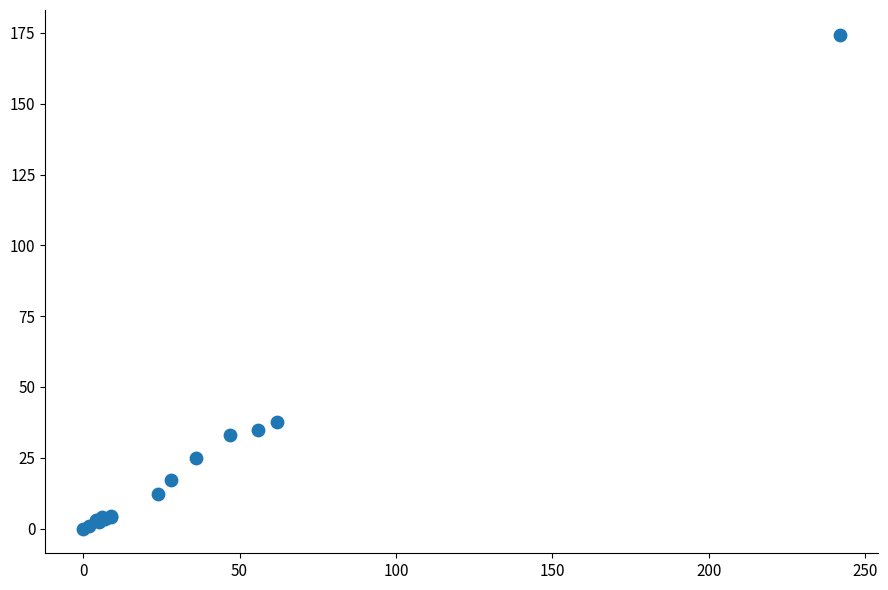

What Y value in the scatter plot is closest to 87?

37.5